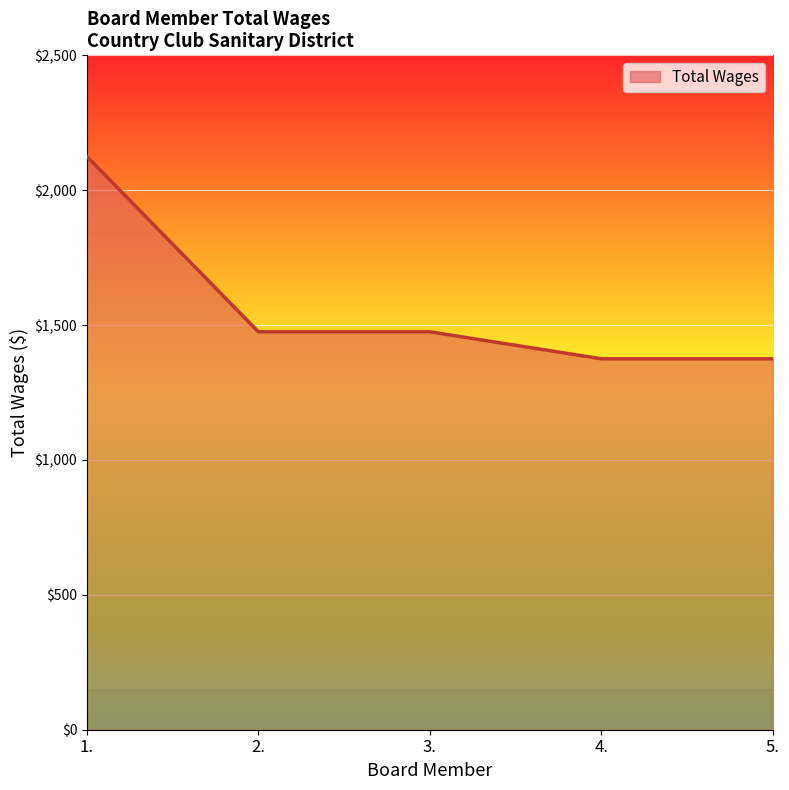

How many lines are shown in the chart?

1